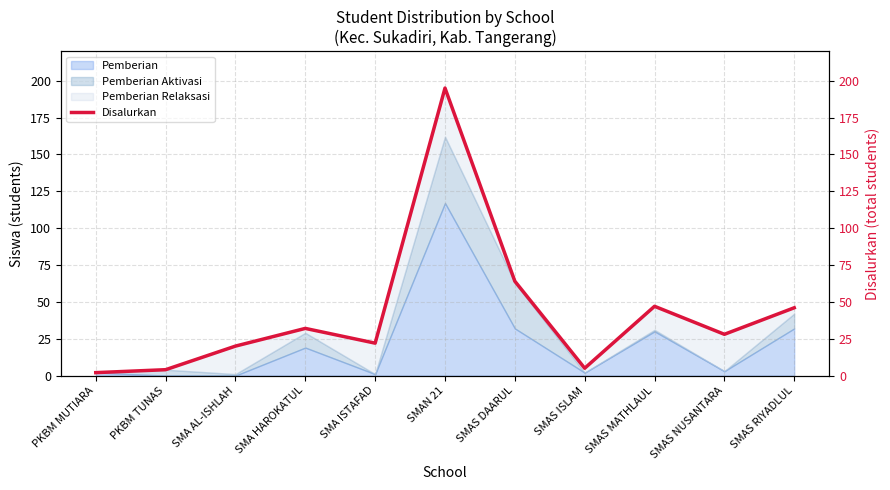

What is the smallest value displayed?

2